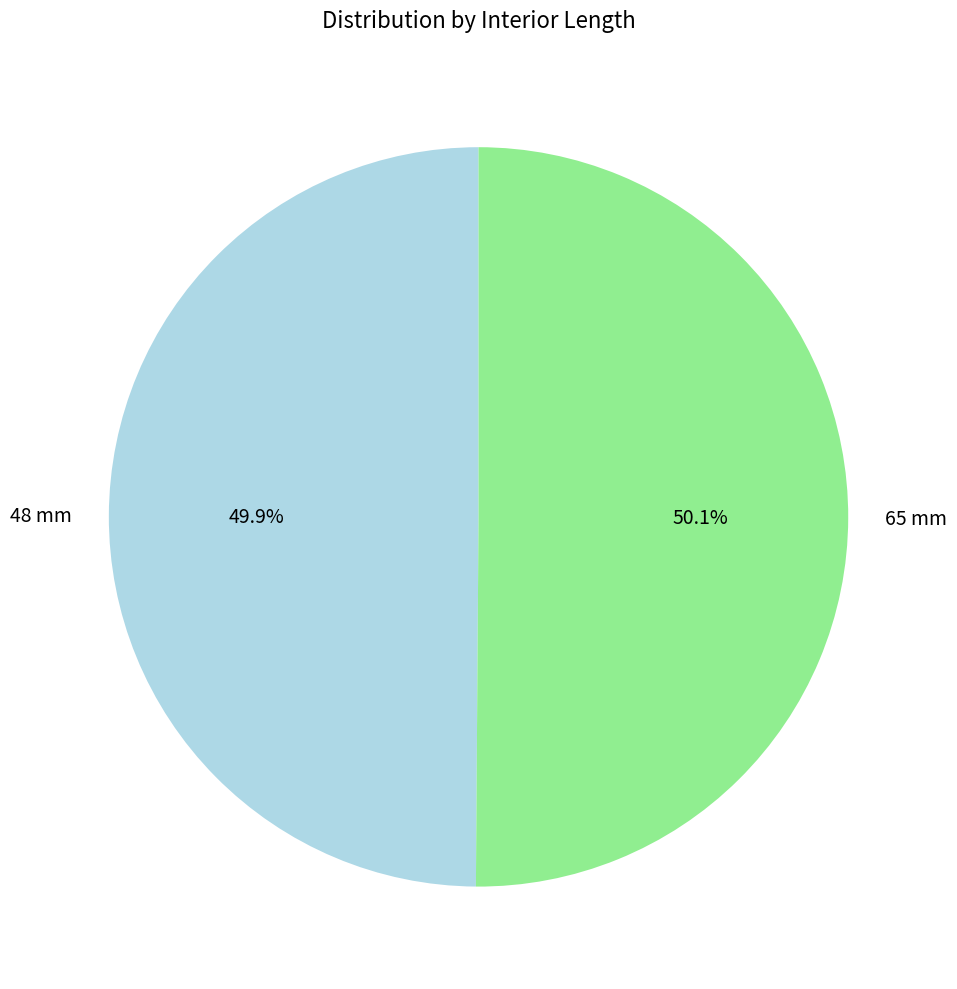

Is the sum of 48 mm and 65 mm greater than half?

Yes